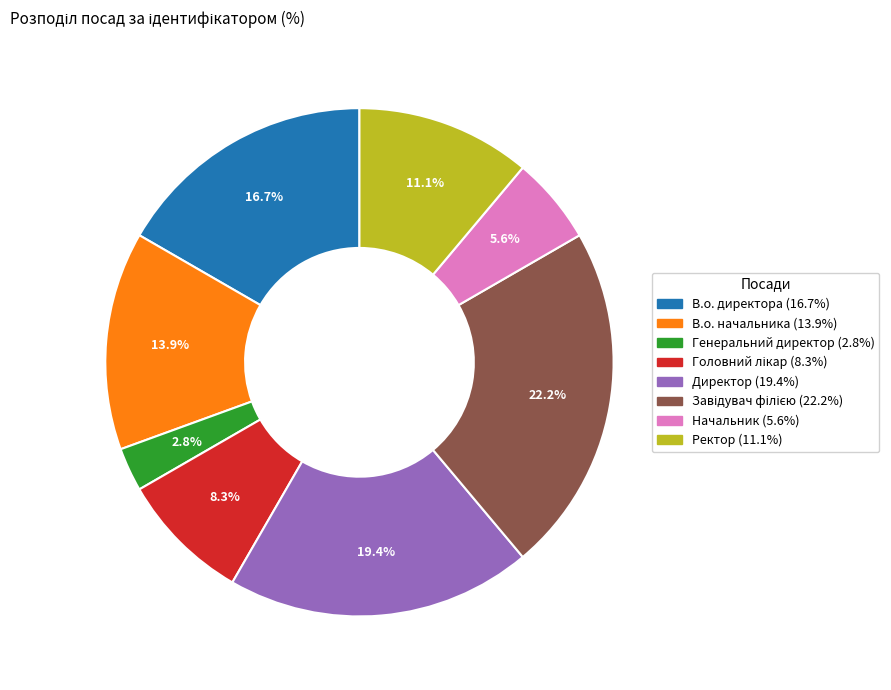

Does any single category account for the majority?

No